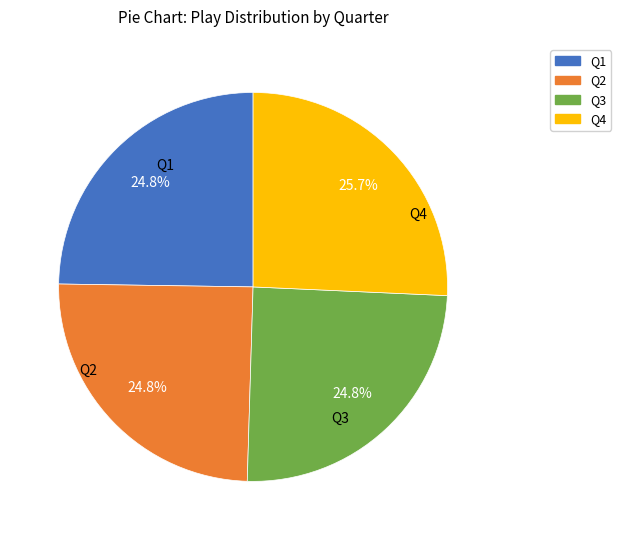

Is the sum of Q3 and Q2 greater than half?

No